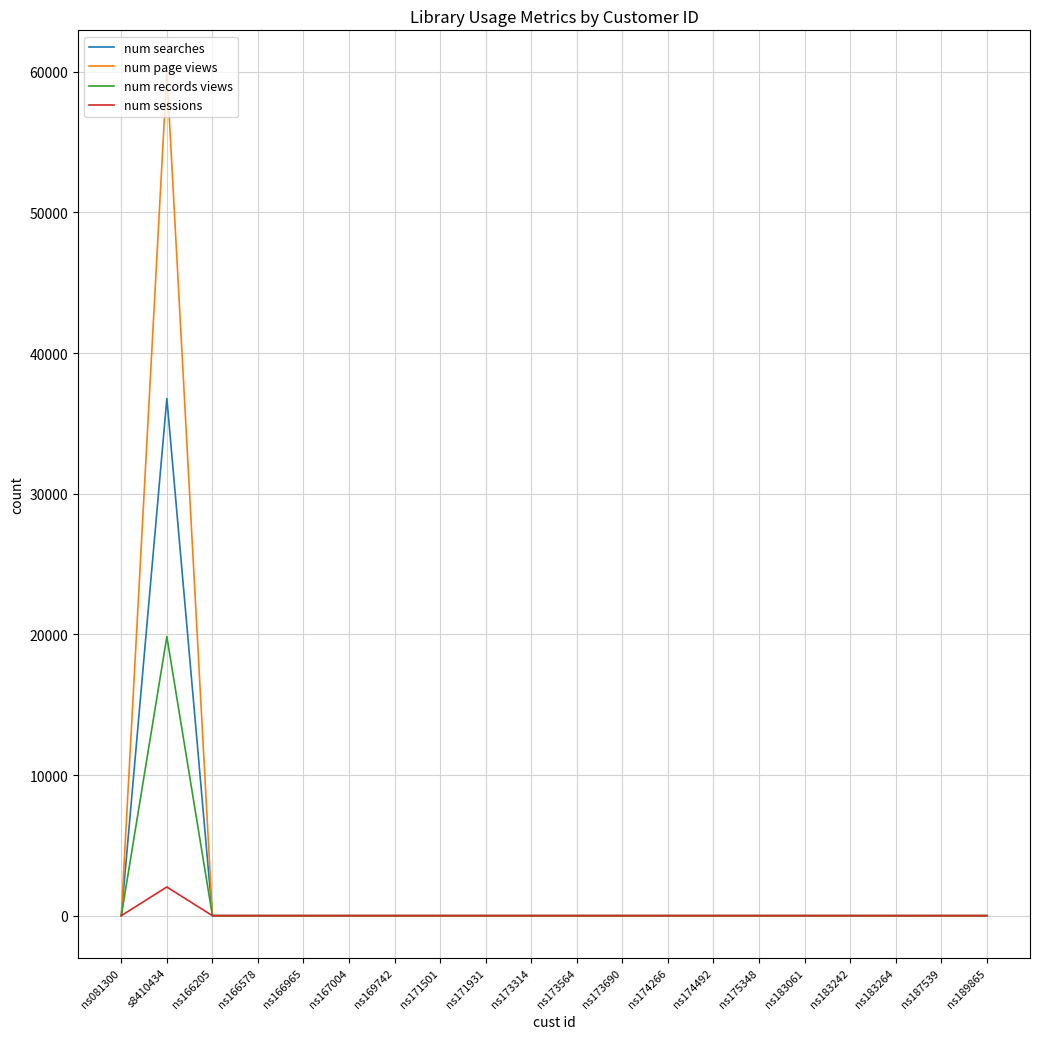

At which category is the sum across all series the highest?

s8410434